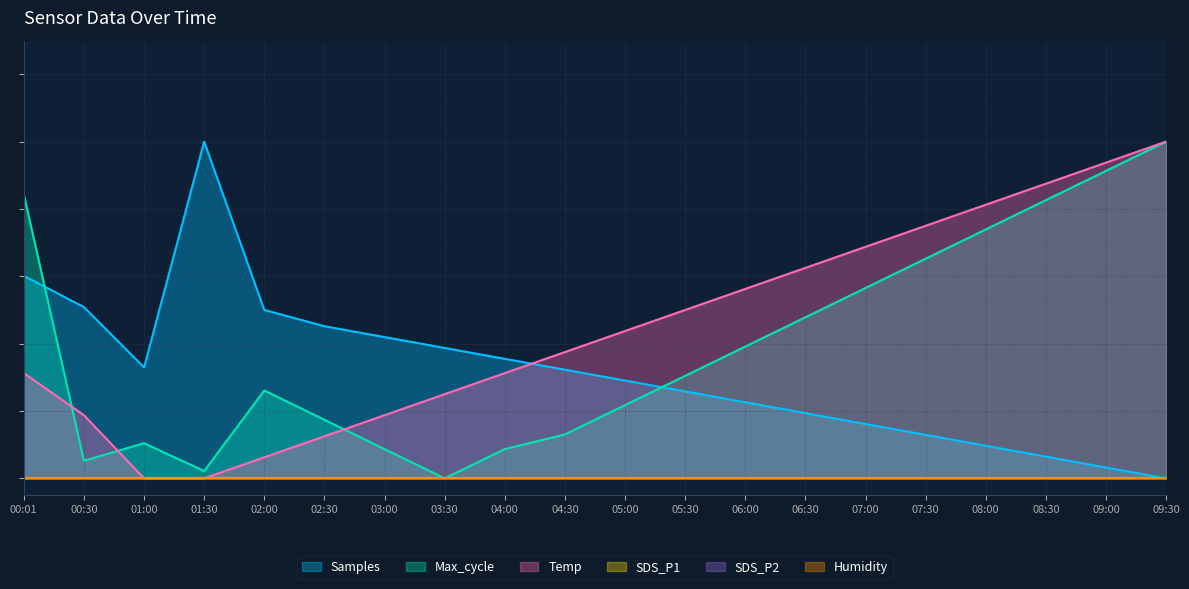

How many data points in Temp are above 0?

18